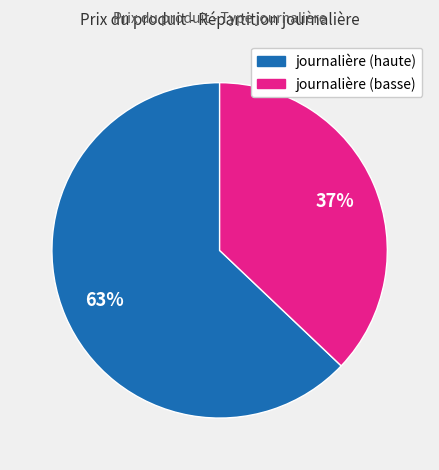

What percentage is the journalière (basse) slice, to the nearest percent?

37%